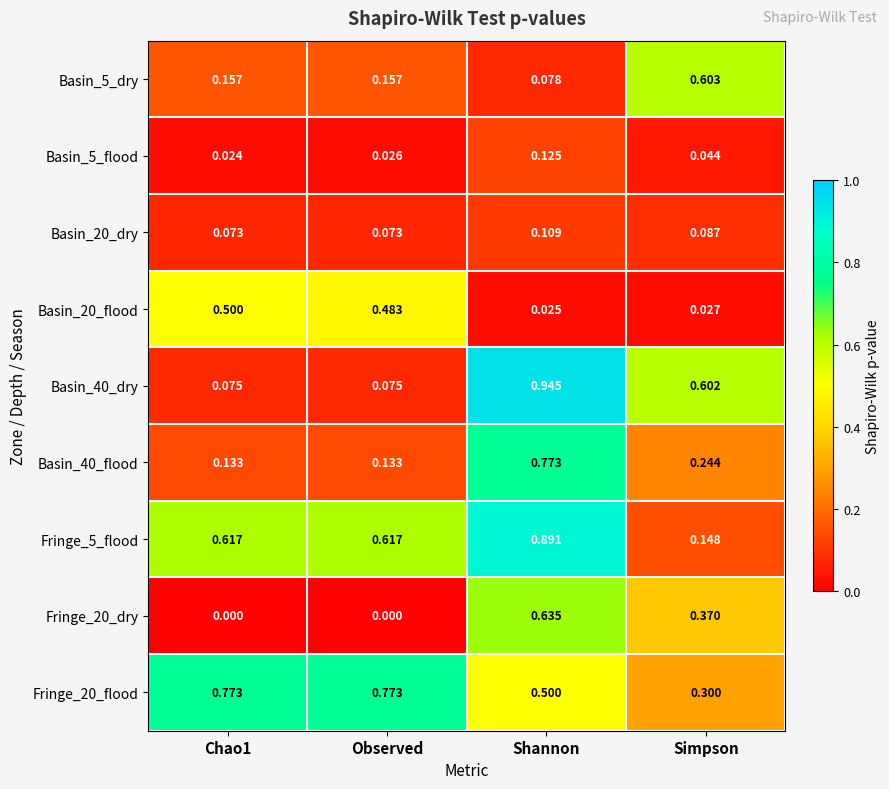

Which label corresponds to the largest value in the chart?

Shannon